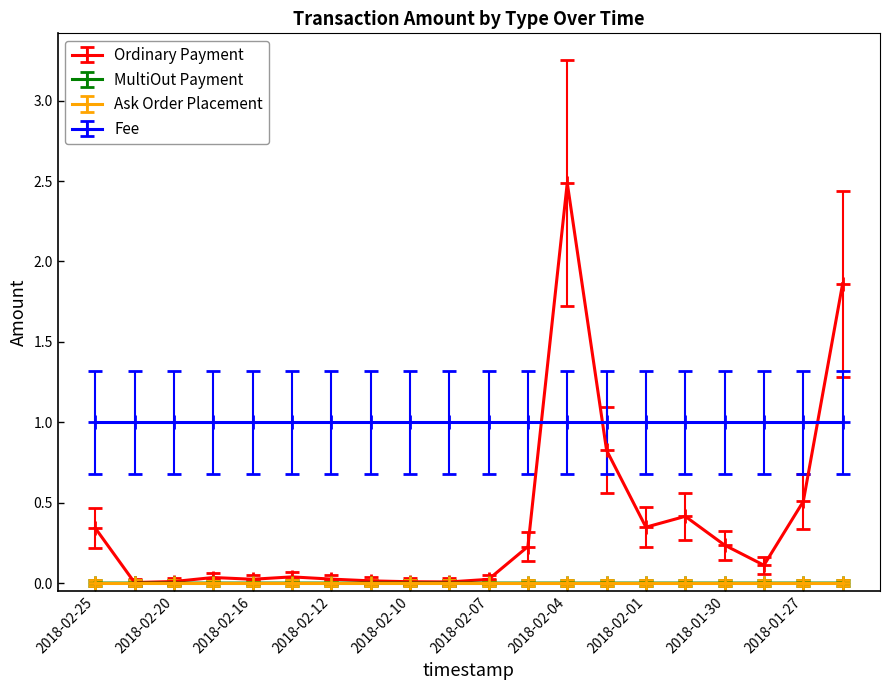

Which series has the widest spread of values?

Ordinary Payment